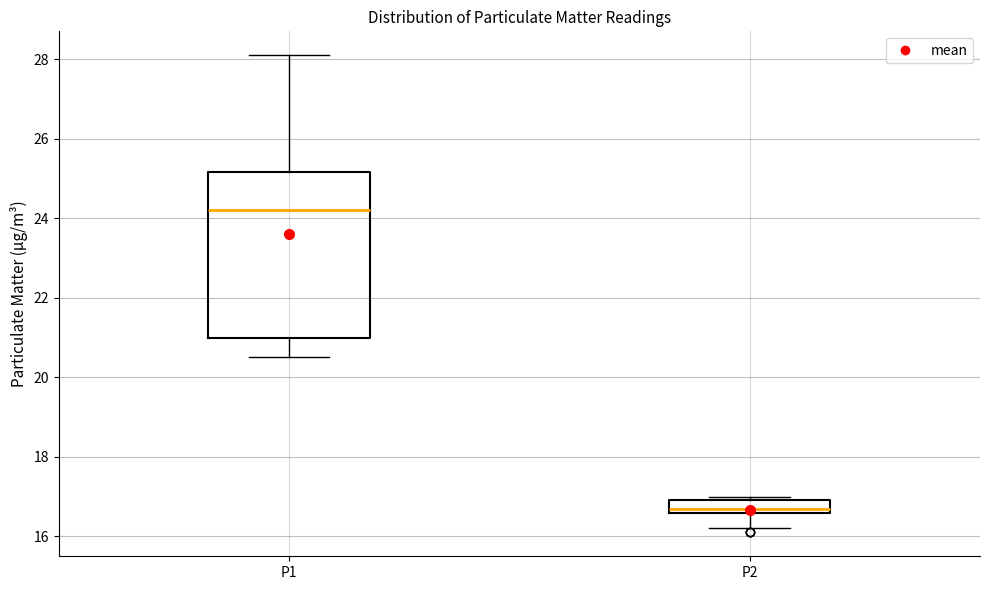

Which box is the tallest, from its lower edge to its upper edge?

P1